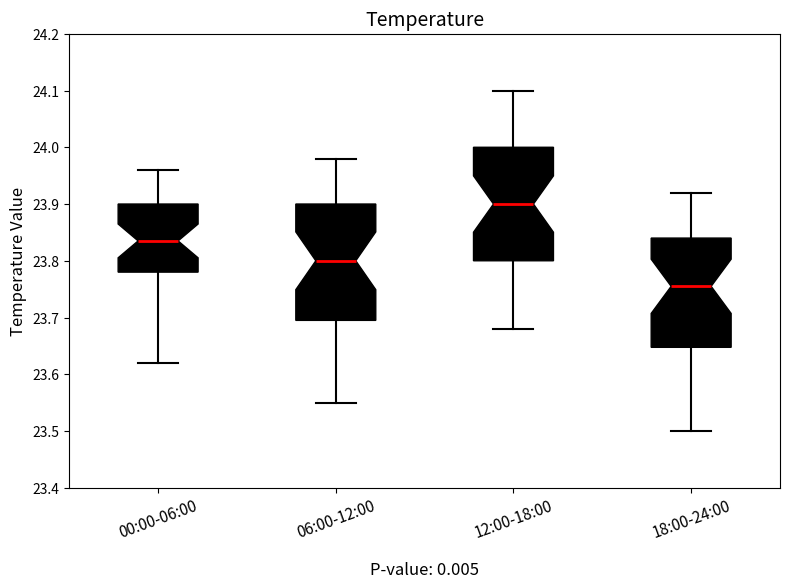

Where is the upper edge of the box for 18:00-24:00 on the y-axis? The values are not printed on the chart, so give them approximately, as read against the axis.

23.84